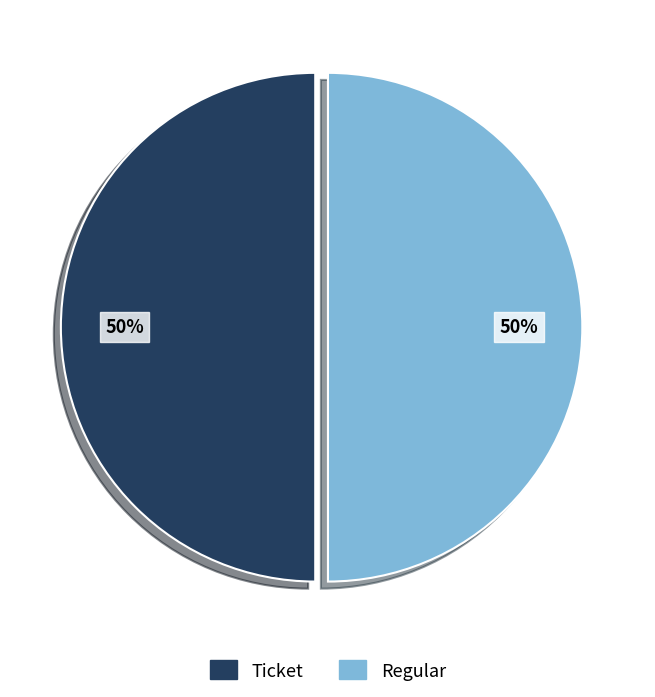

To the nearest percent, what portion does Regular represent?

50%